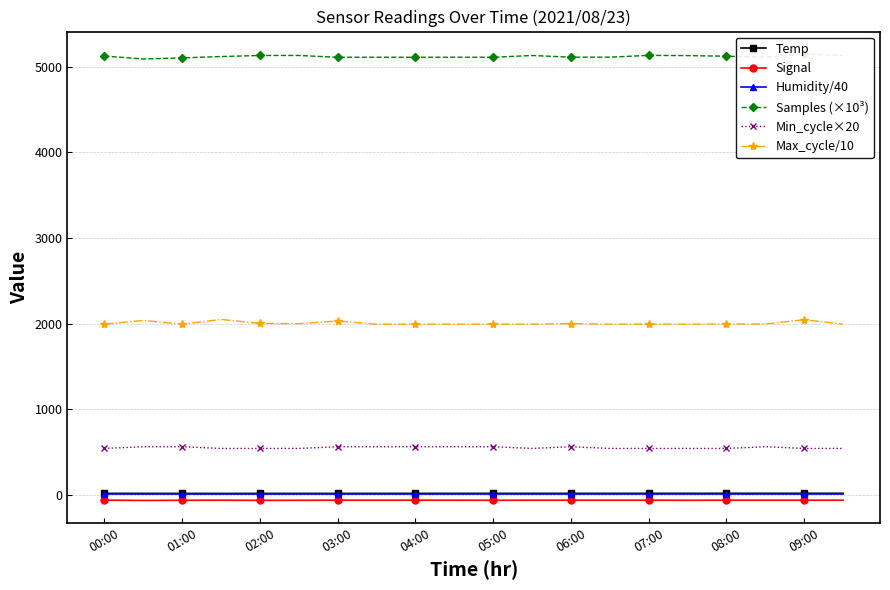

What is the minimum value for Max_cycle/10?

1992.3